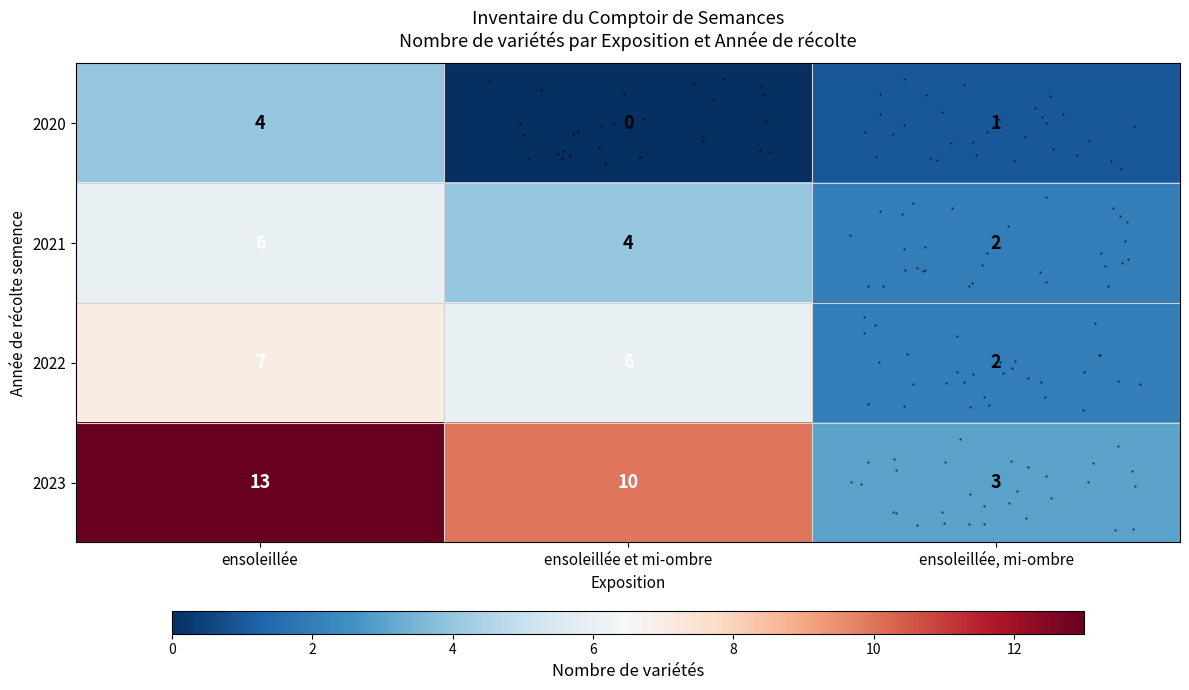

What is the total value across all series at ensoleillée?

30